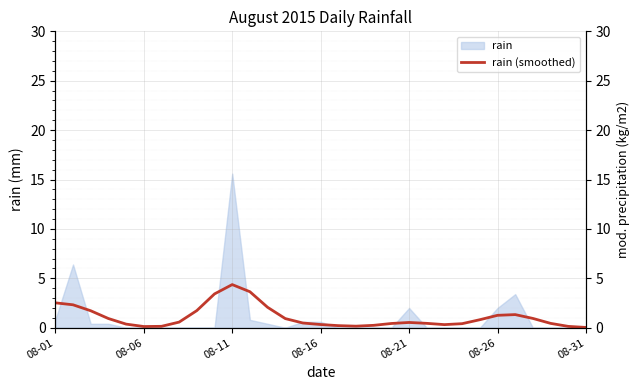

Does the chart display data point markers on the line(s)?

No